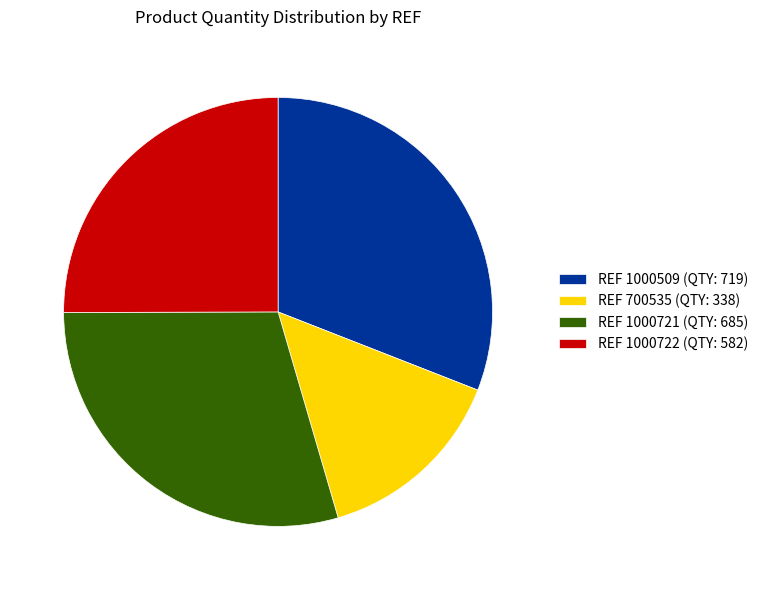

Rank the categories by value from lowest to highest.

REF 700535 (QTY: 338), REF 1000722 (QTY: 582), REF 1000721 (QTY: 685), REF 1000509 (QTY: 719)